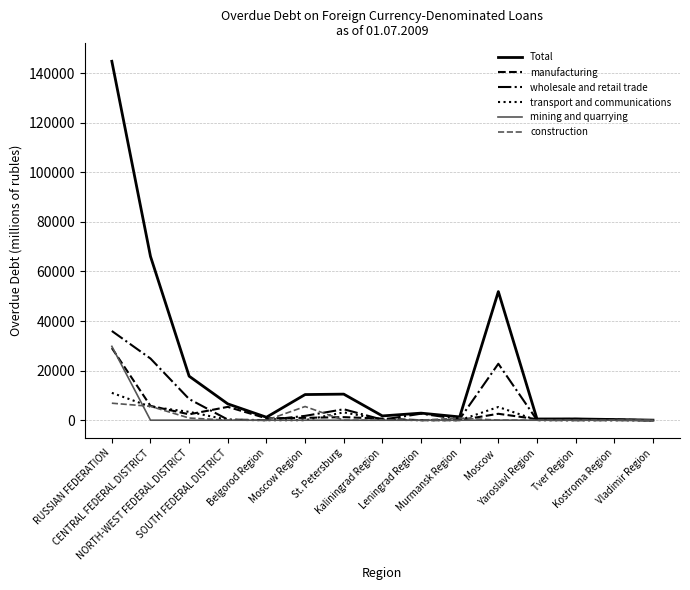

Reading left to right, transcribe all the data shown in this chart.

Total: 144769.1	66070.1	17753.9	6580.3	1195.3	10340.4	10512.6	1725.5	2846.5	1330.0	51872.7	491.9	508.3	275.0	20.3
manufacturing: 29103.9	5775.3	2370.4	5372.6	752.6	958.0	1224.6	649.3	0.2	0.0	2587.1	419.7	508.3	259.3	1.9
wholesale and retail trade: 35984.0	24870.4	8529.7	251.6	30.2	1747.6	4413.4	210.3	2623.9	459.1	22765.3	72.2	0.0	15.7	15.6
transport and communications: 11025.2	5457.4	3368.0	151.7	0.0	1.3	3164.6	203.4	0.0	0.0	5329.0	0.0	0.0	0.0	0.0
mining and quarrying: 29790.6	5.2	0.0	0.0	0.0	0.0	0.0	0.0	0.0	0.0	5.2	0.0	0.0	0.0	0.0
construction: 6854.6	5592.2	872.6	11.7	0.0	5516.3	0.3	1.4	0.0	870.9	34.4	0.0	0.0	0.0	0.0